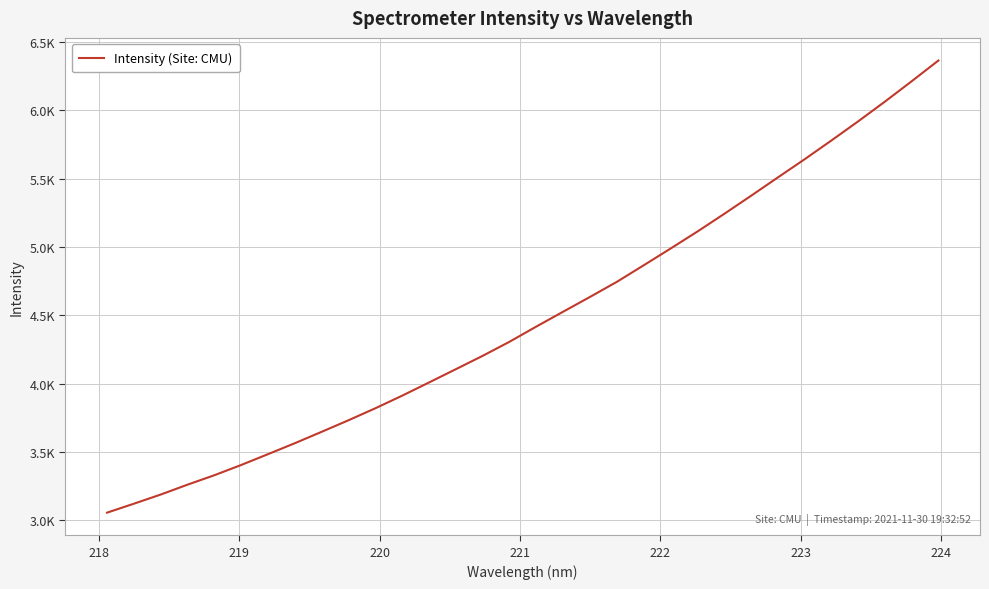

What is the sum of all values?

143546.2